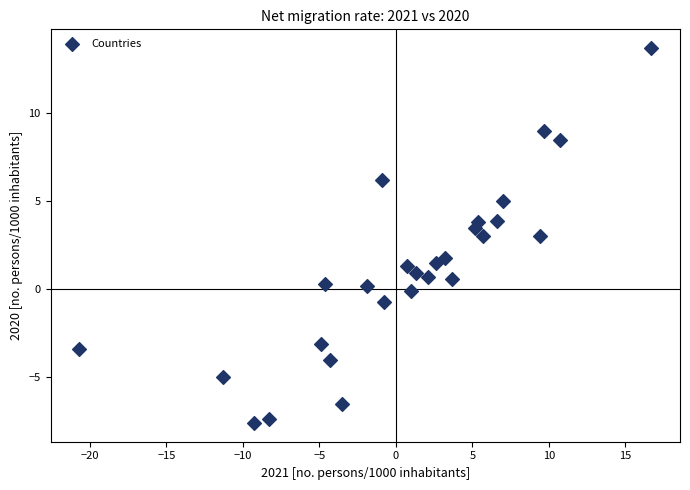

What is the range of Y values (max minus min)?

21.3